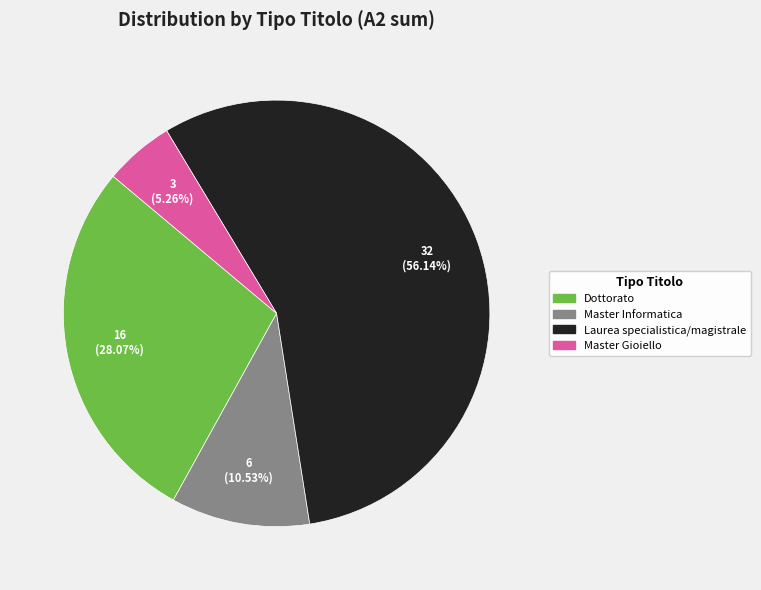

Is there a majority slice in this chart?

Yes